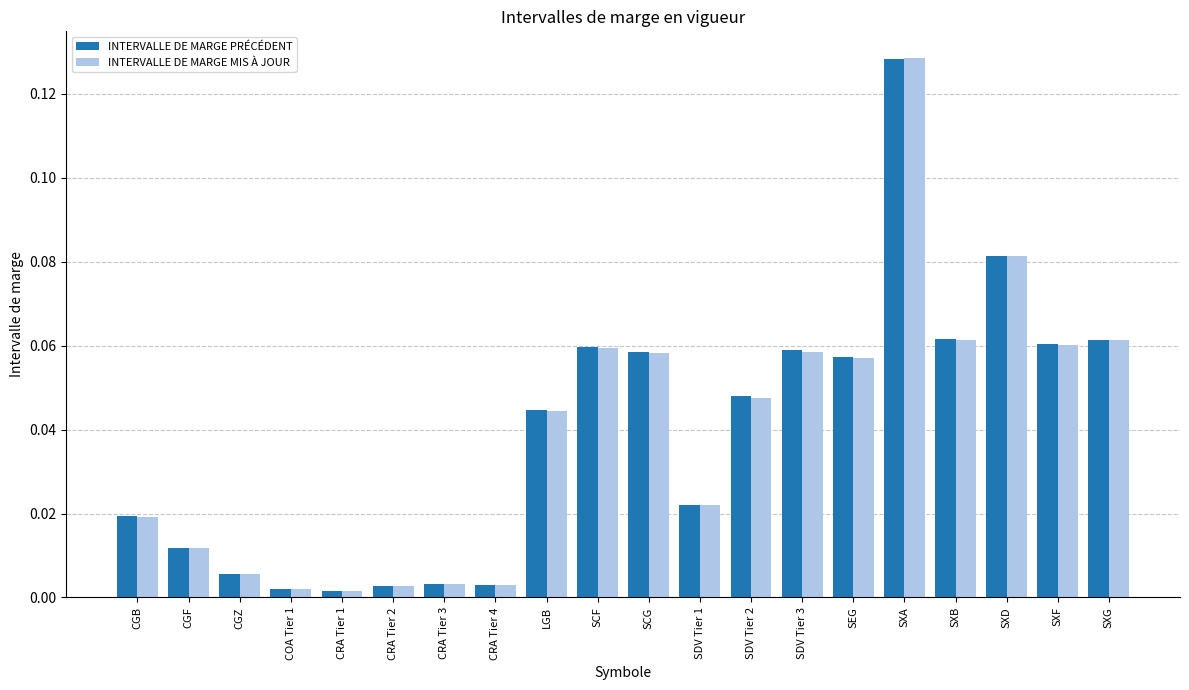

At how many categories does at least one series exceed 0?

20